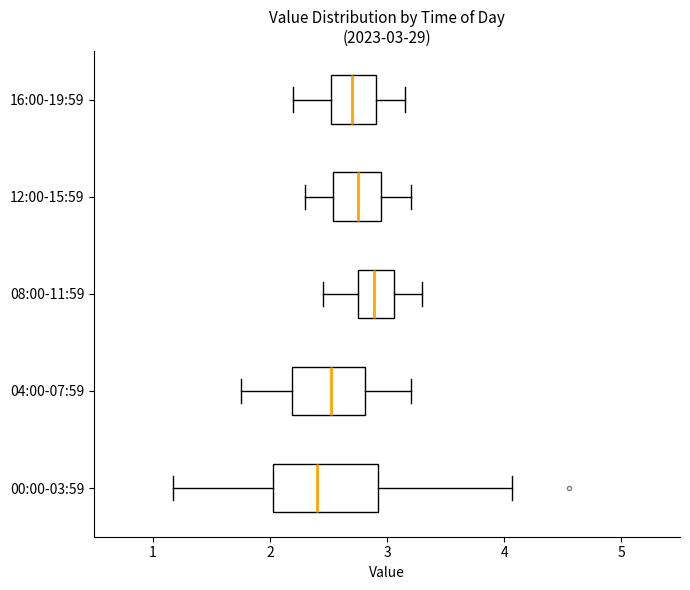

Comparing the boxes themselves (not the whiskers), which one is the widest?

00:00-03:59